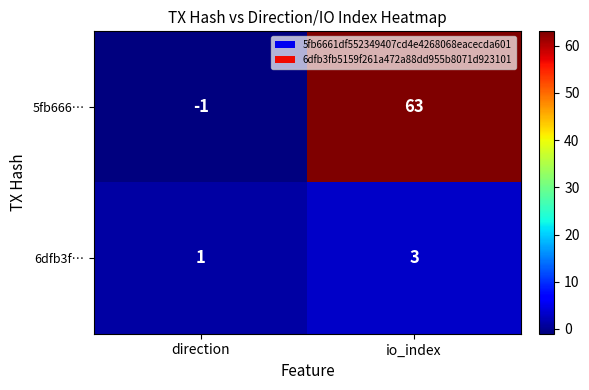

At which category is the sum across all series the highest?

io_index